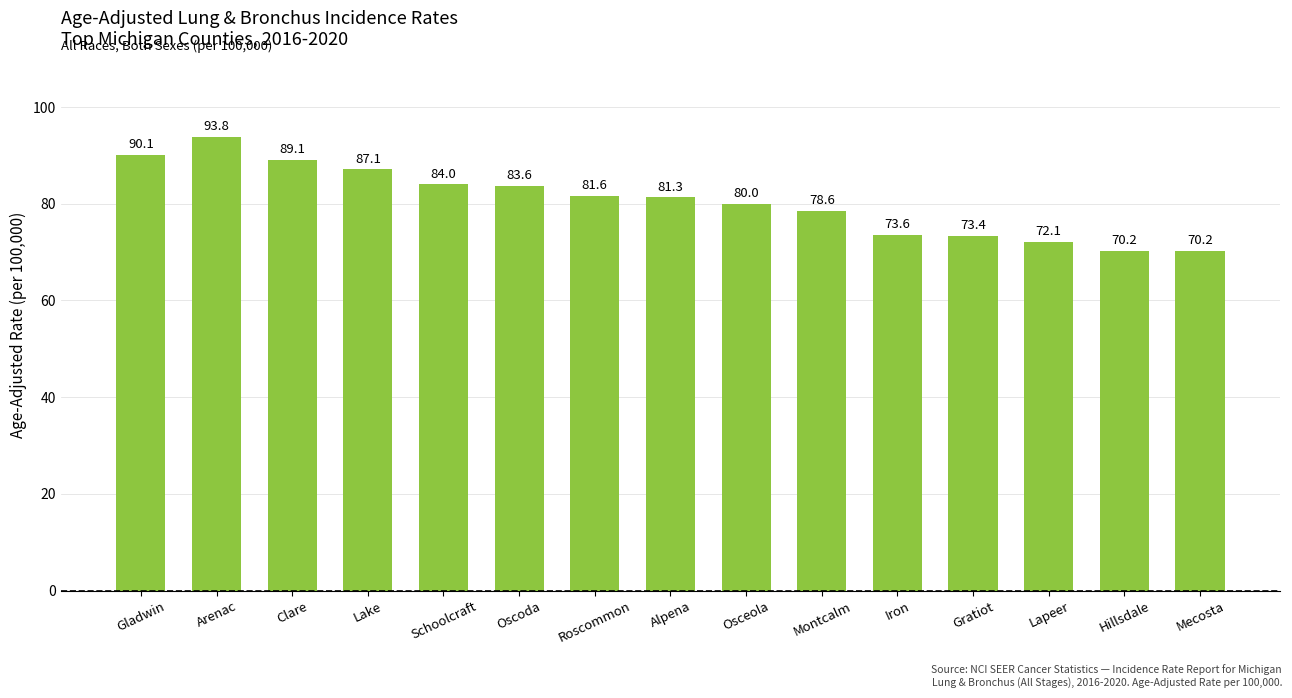

What is the value of the 2nd bar from the left?

93.8